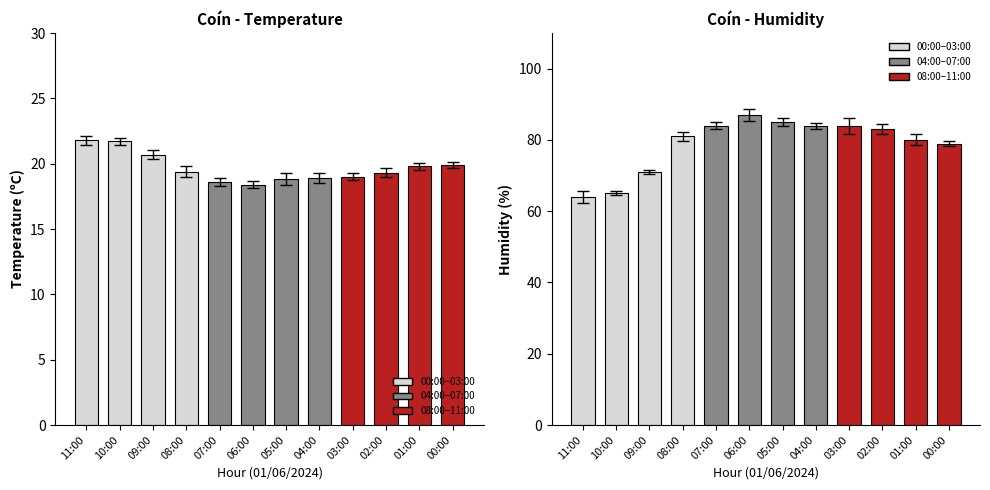

True or false: Humidity (%) has a value of 81.0 at 08:00.

True